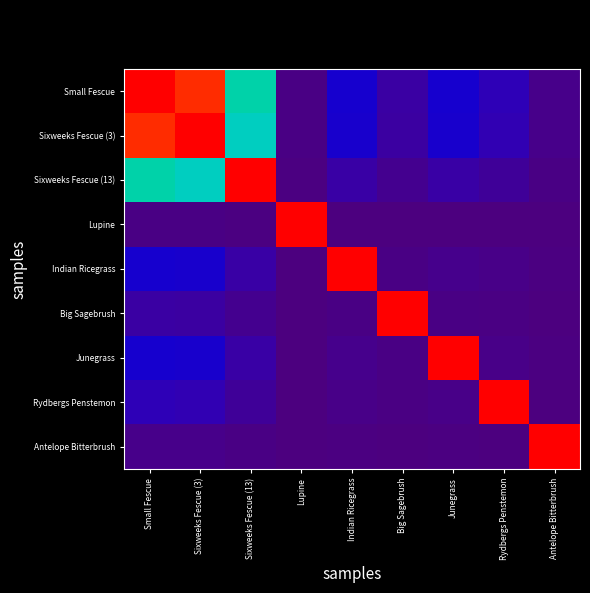

Which has a higher value, Lupine or Small Fescue?

Small Fescue